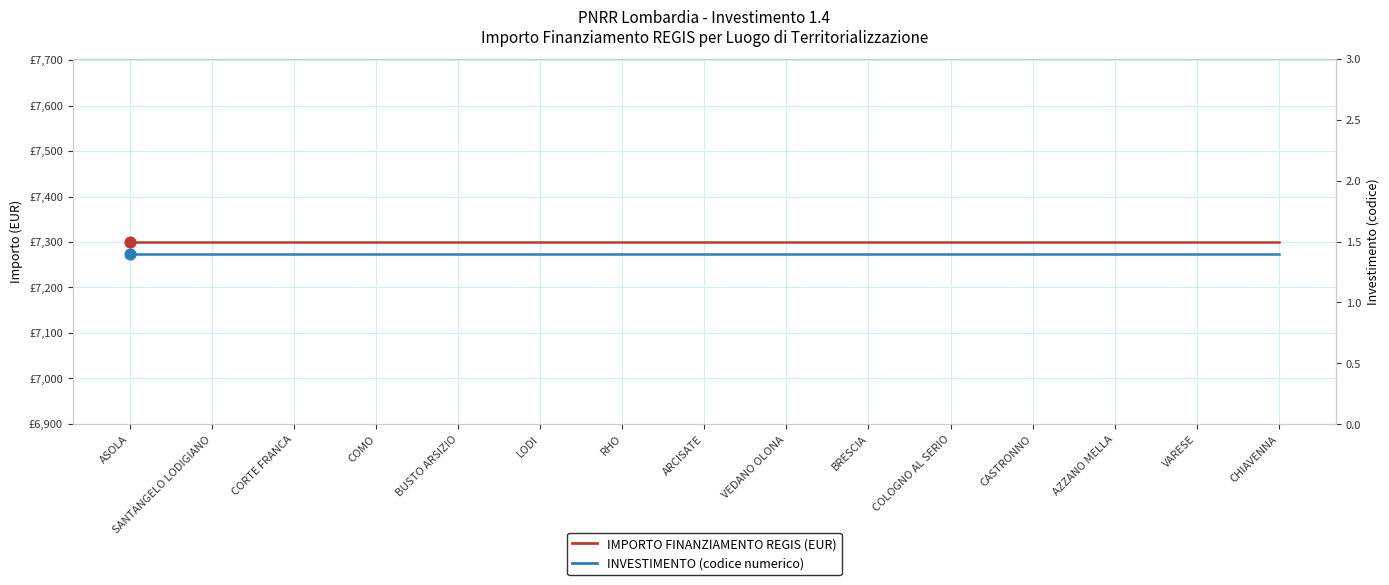

Which series reaches the minimum Y coordinate?

INVESTIMENTO